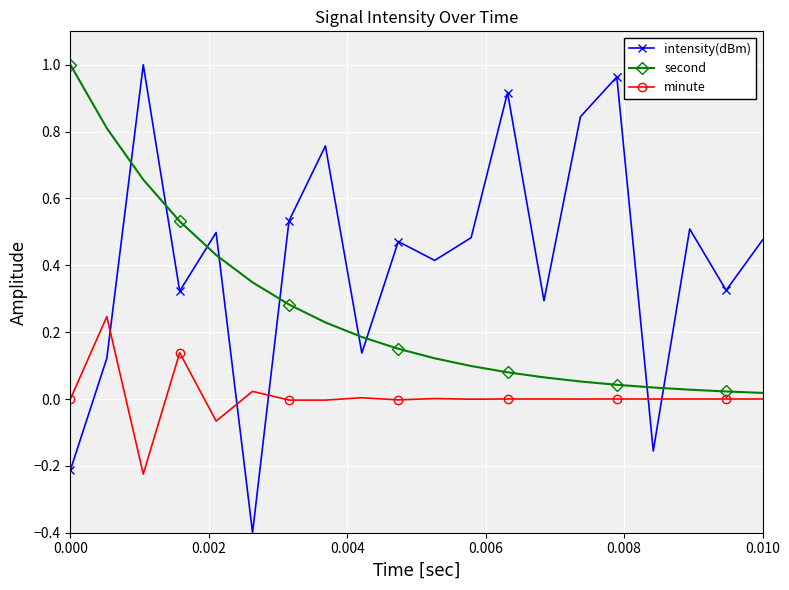

How many interior local peaks does the intensity(dBm) series have?

7